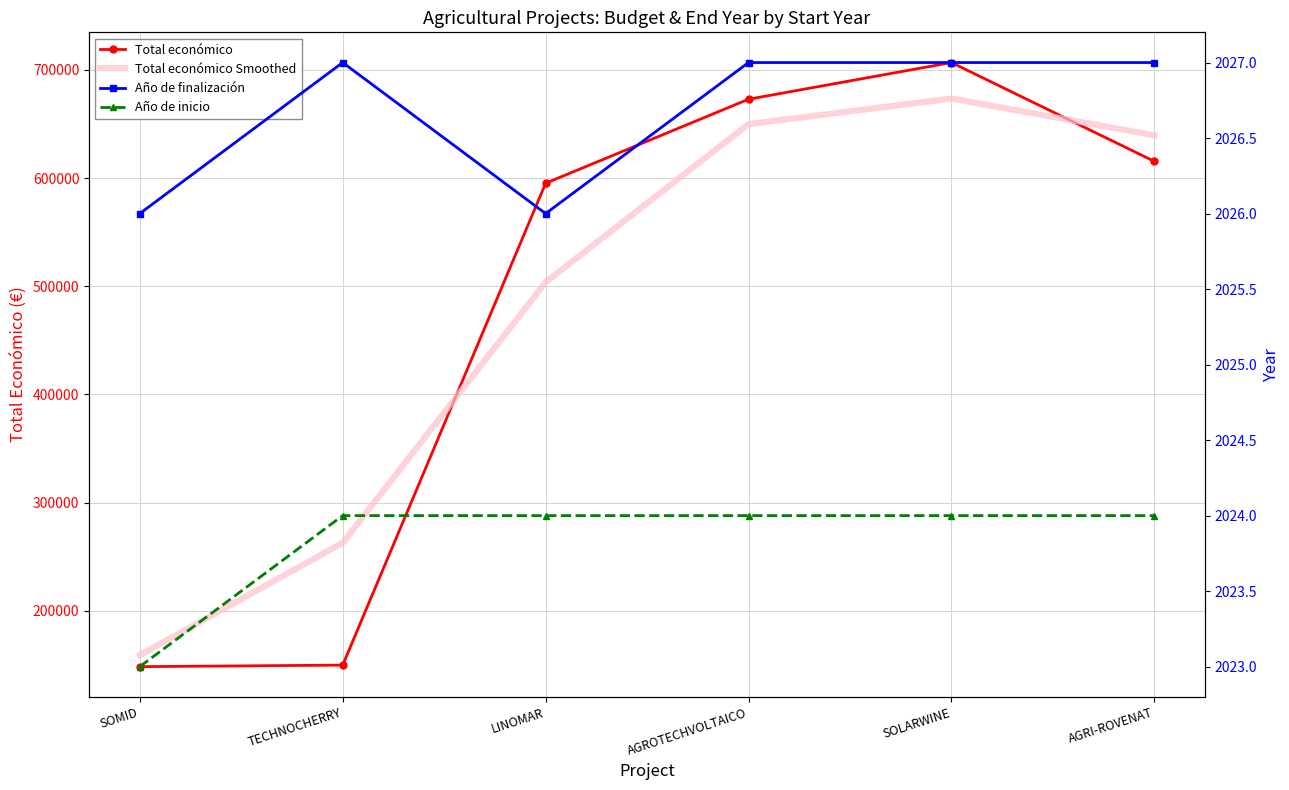

True or false: Año de inicio and Total económico Smoothed intersect in this chart.

False